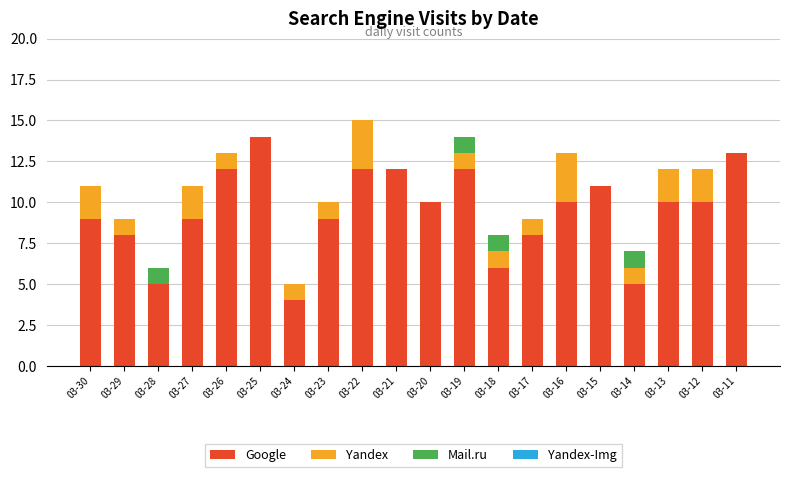

At which category is the sum across all series the highest?

03-22